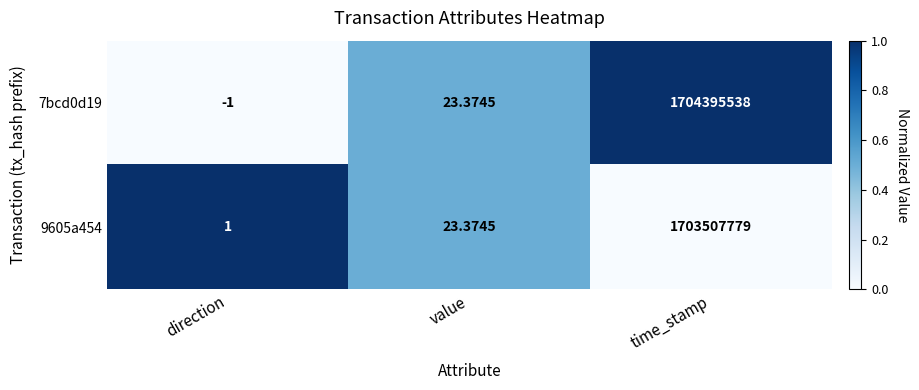

At direction, list the series in order from largest to smallest.

9605a454, 7bcd0d19